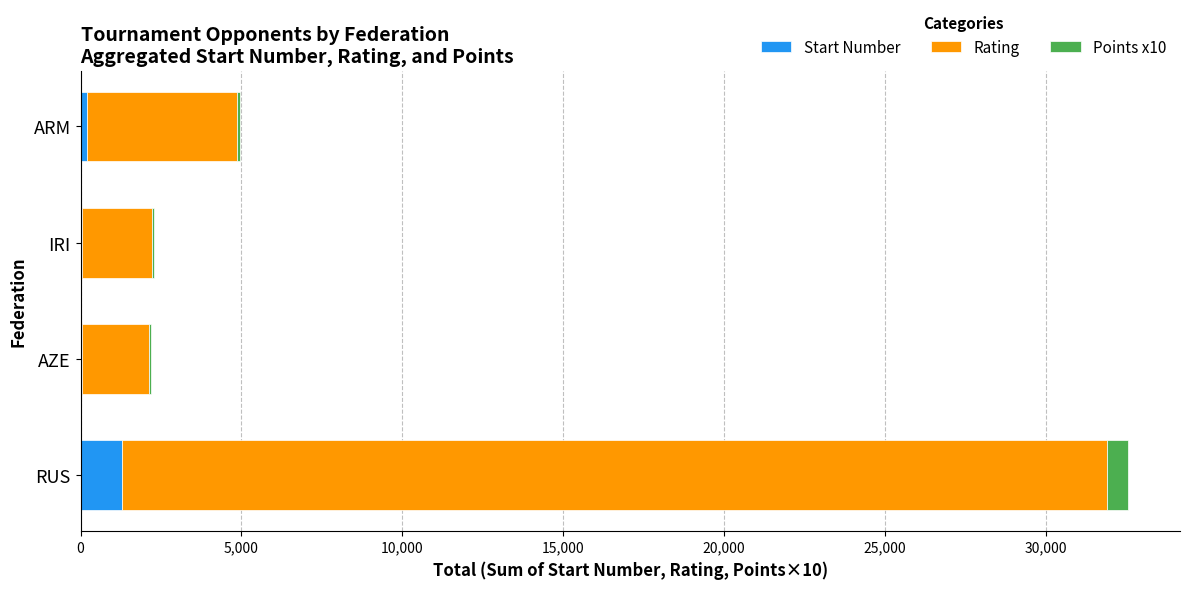

What is the sum of all Start Number values?

1569